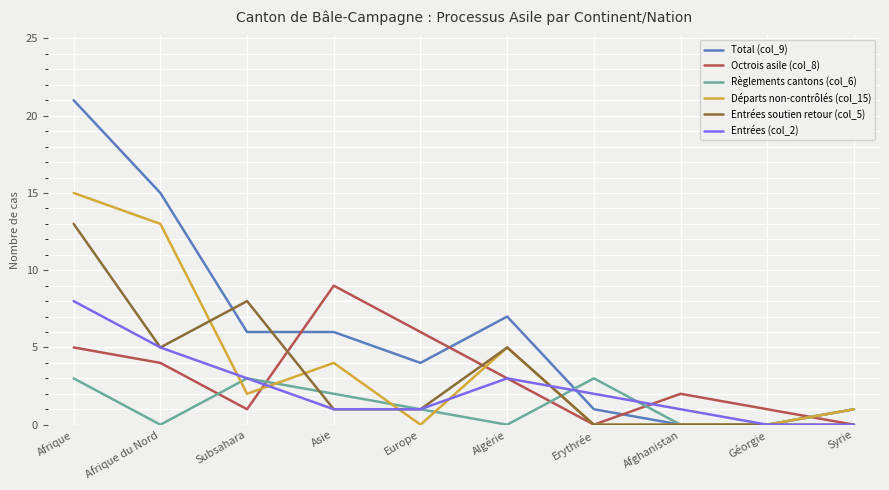

Which category has the highest value in the Départs non-contrôlés (col_15) series?

Afrique